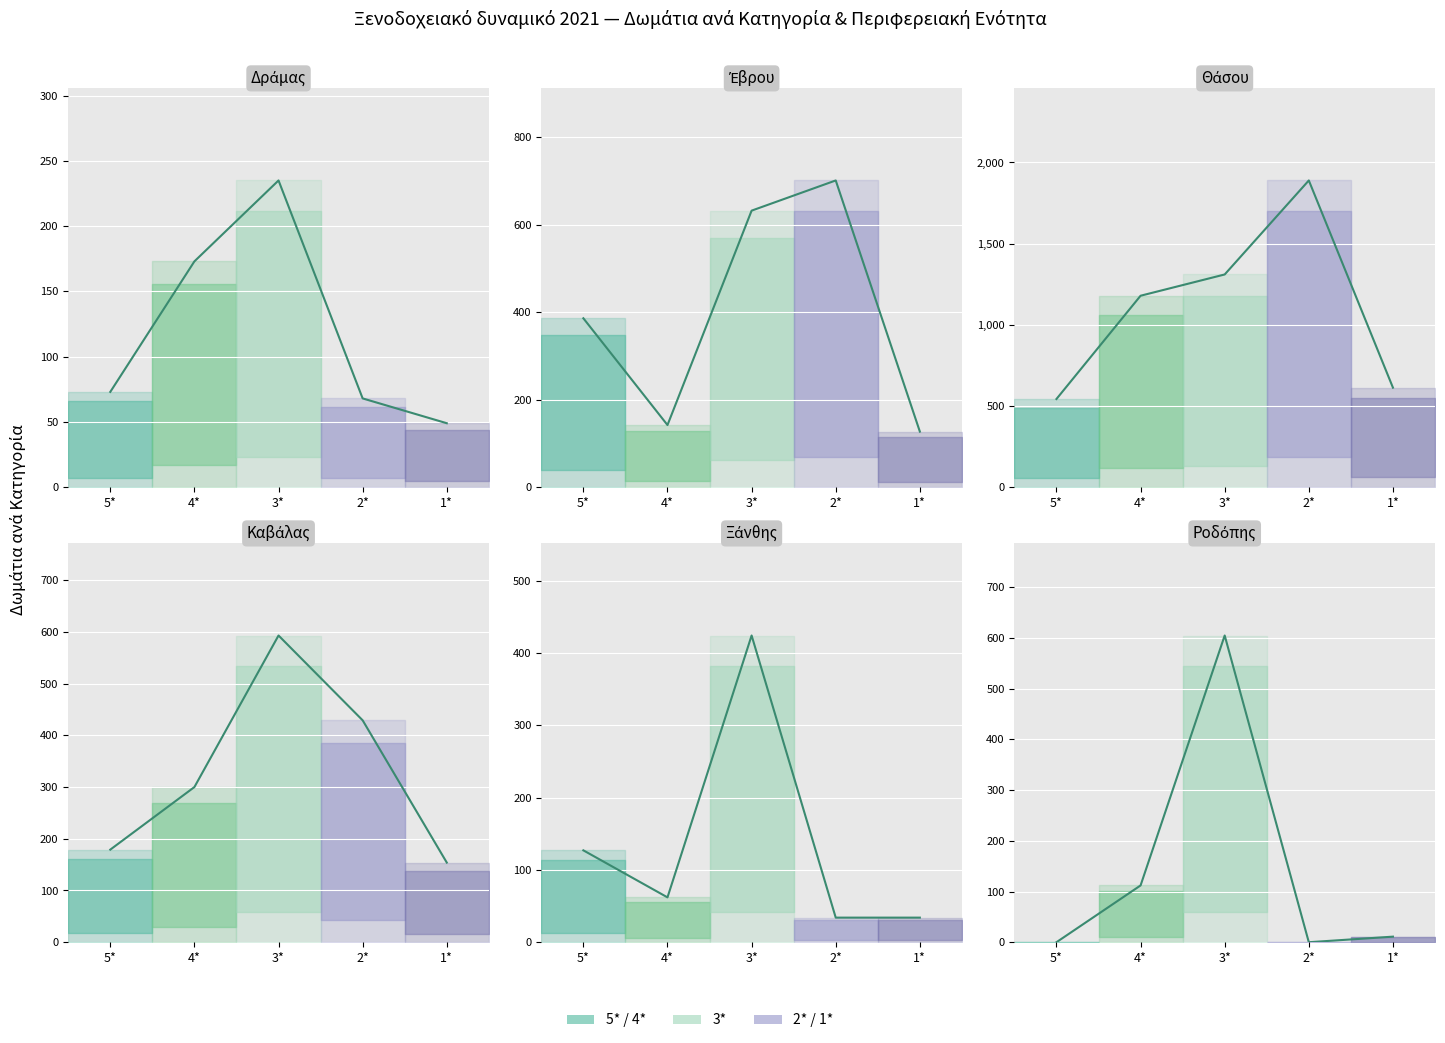

What is the difference between the second highest and minimum values?

124